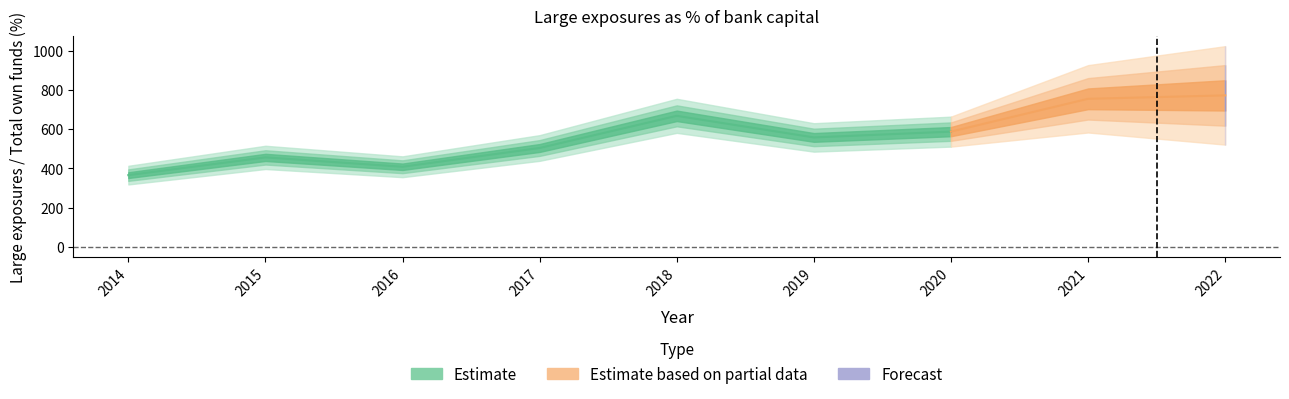

Rank the categories by value from highest to lowest.

2022, 2021, 2018, 2020, 2019, 2017, 2015, 2016, 2014